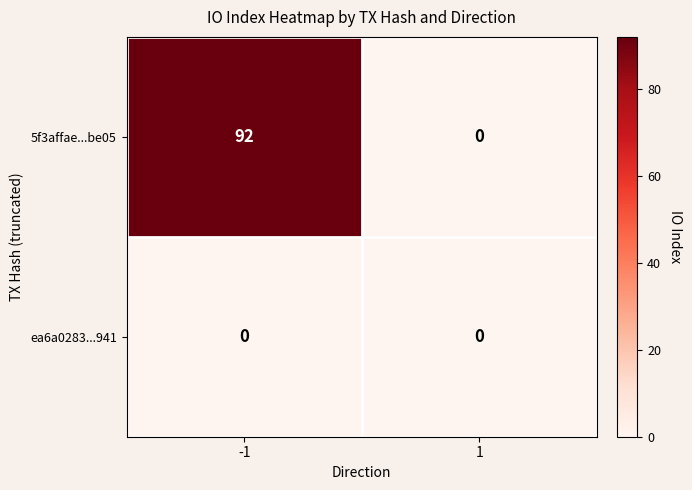

What is the sum of all 5f3affae...be05 values?

92